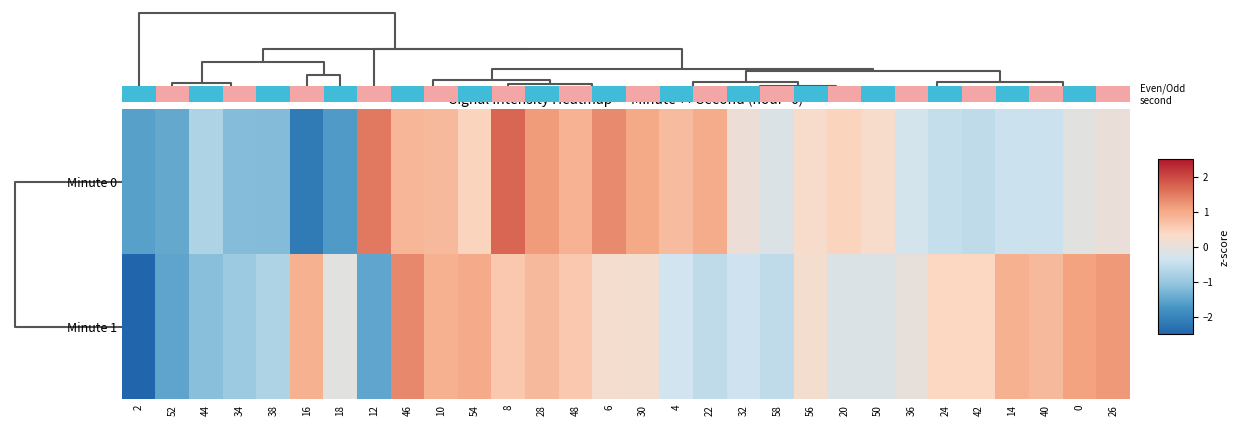

Is it true that Minute 0 equals -0.2 at 58?

True